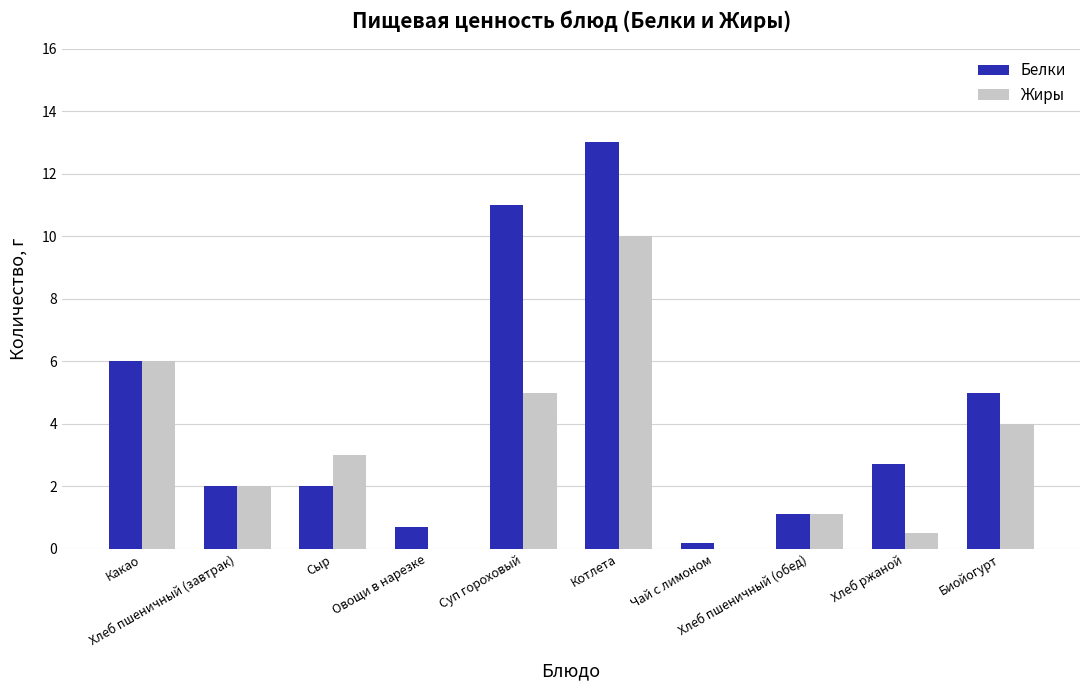

At which category is the sum across all series the highest?

Котлета